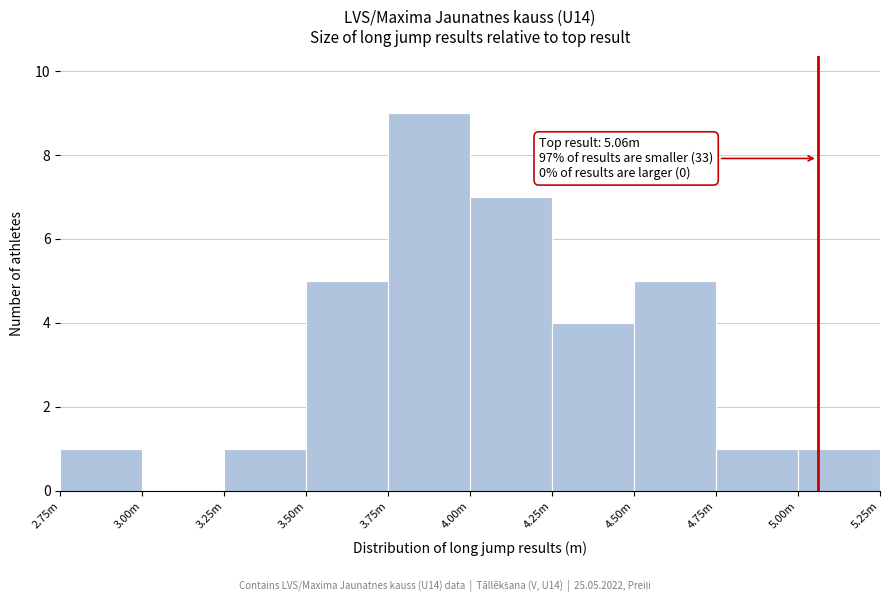

Reading left to right, transcribe all the data shown in this chart.

2.75m=1	3.00m=0	3.25m=1	3.50m=5	3.75m=9	4.00m=7	4.25m=4	4.50m=5	4.75m=1	5.00m=1